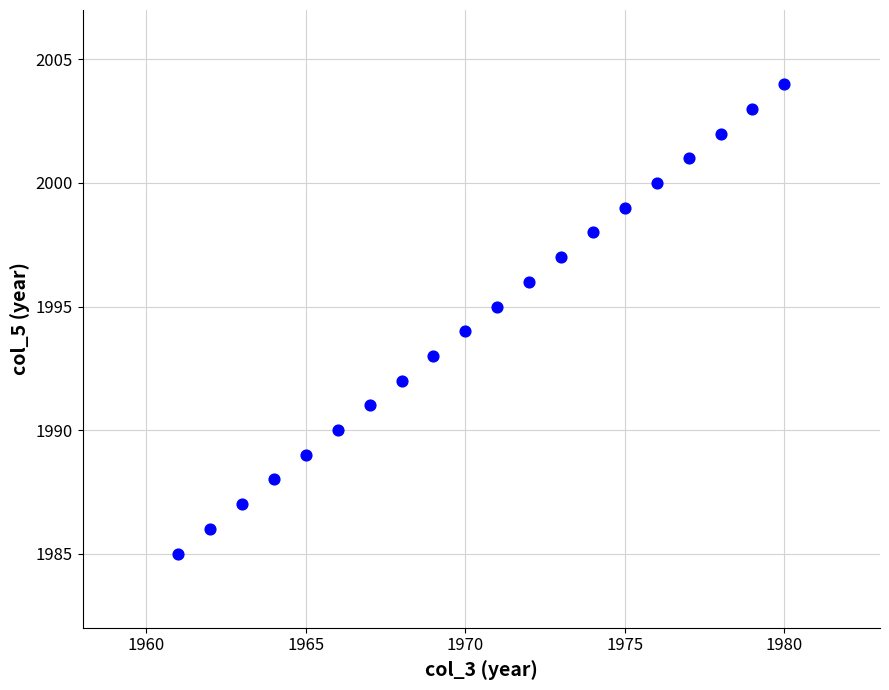

What is the range of X values (max minus min)?

19